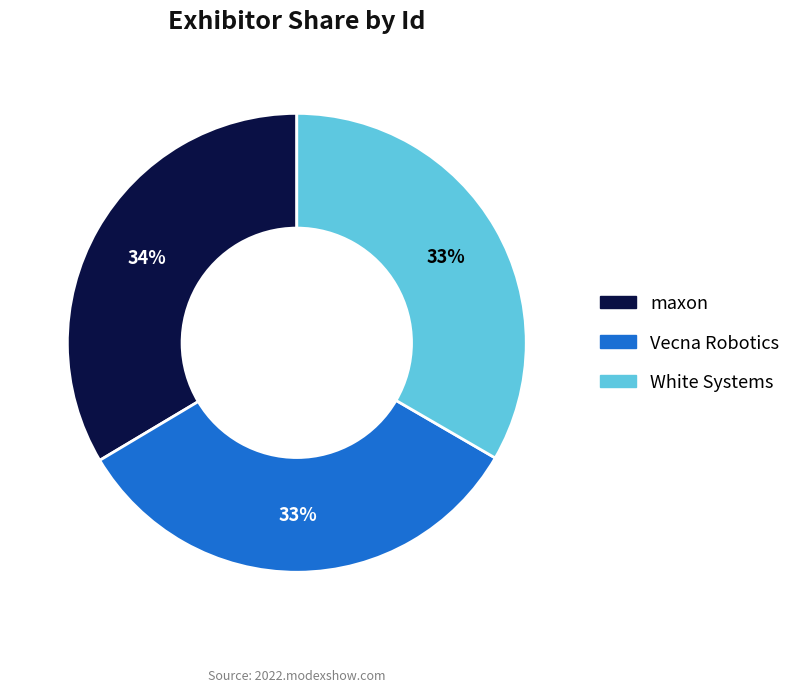

What percentage is the White Systems slice, to the nearest percent?

33%